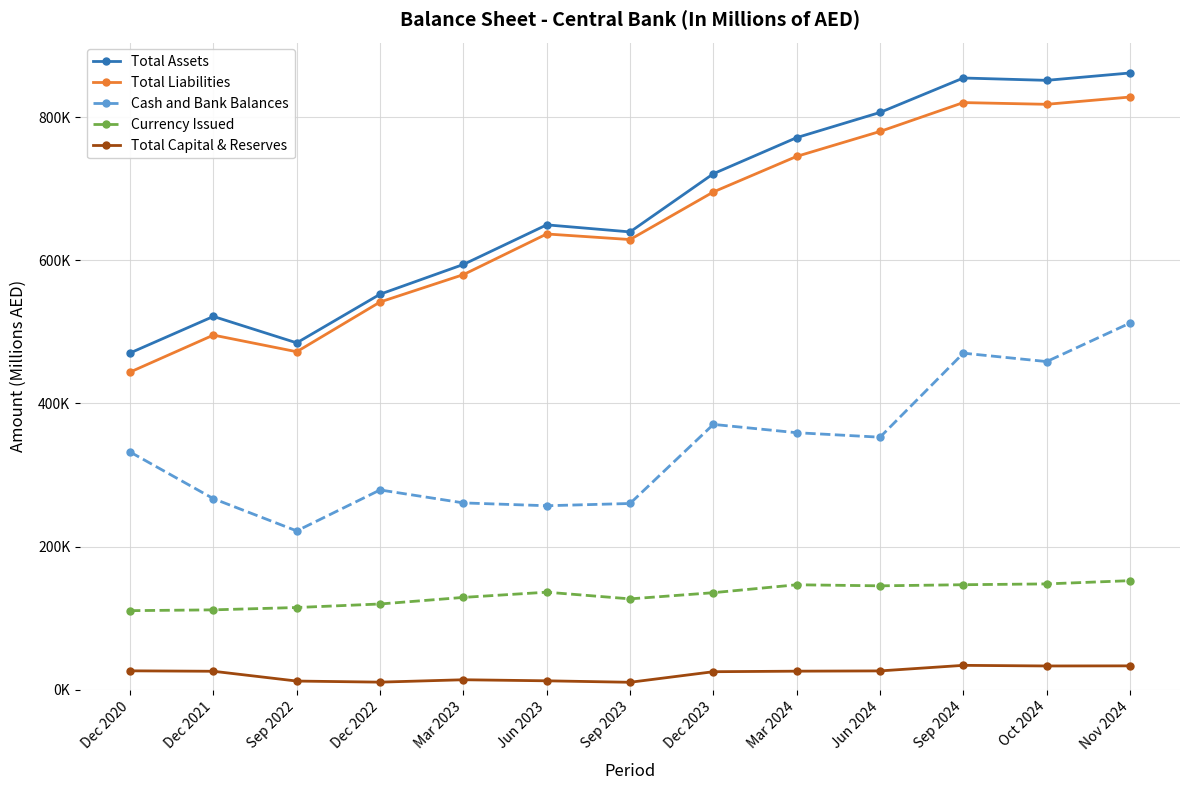

At which category does Total Assets reach its first local valley?

Sep 2022